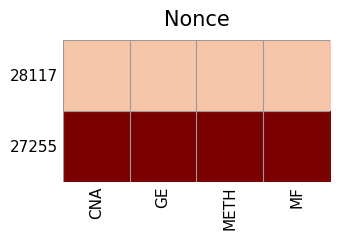

Which series has the largest range (max minus min)?

28117